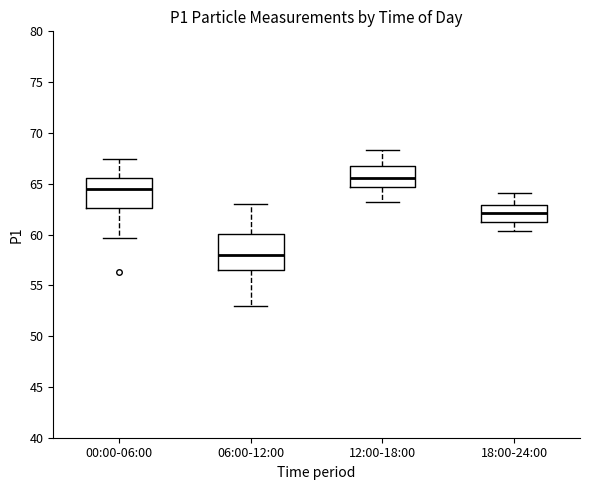

Reading left to right, read every box against the y-axis: the position of its median line, the range the box covers, and the ends of its whiskers. The values are not printed on the chart, so give them approximately, as read against the axis.

00:00-06:00: median 64.5, box 62.5 to 65.5, whiskers 59.5 to 67.5
06:00-12:00: median 58.0, box 56.5 to 60.0, whiskers 53.0 to 63.0
12:00-18:00: median 65.5, box 64.5 to 66.5, whiskers 63.0 to 68.5
18:00-24:00: median 62.0, box 61.5 to 63.0, whiskers 60.5 to 64.0